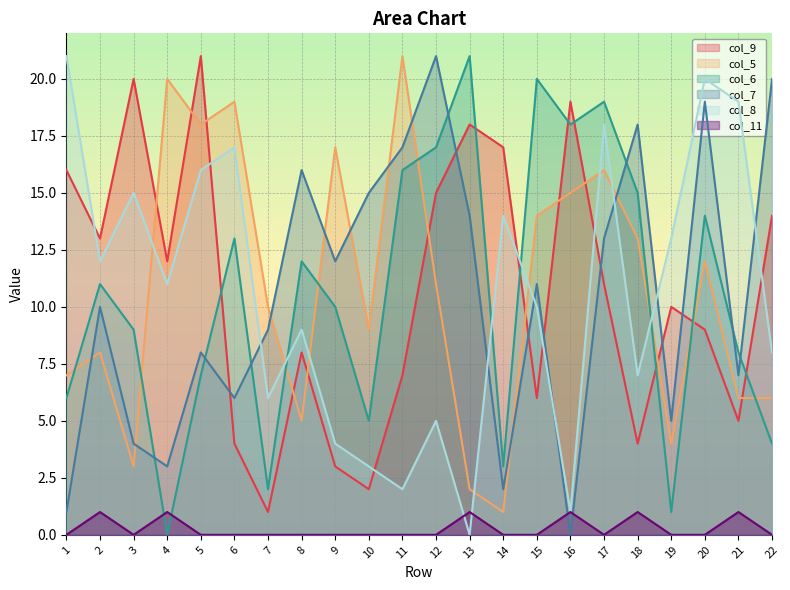

True or false: col_7 has more than 1 points higher than both neighbors.

True